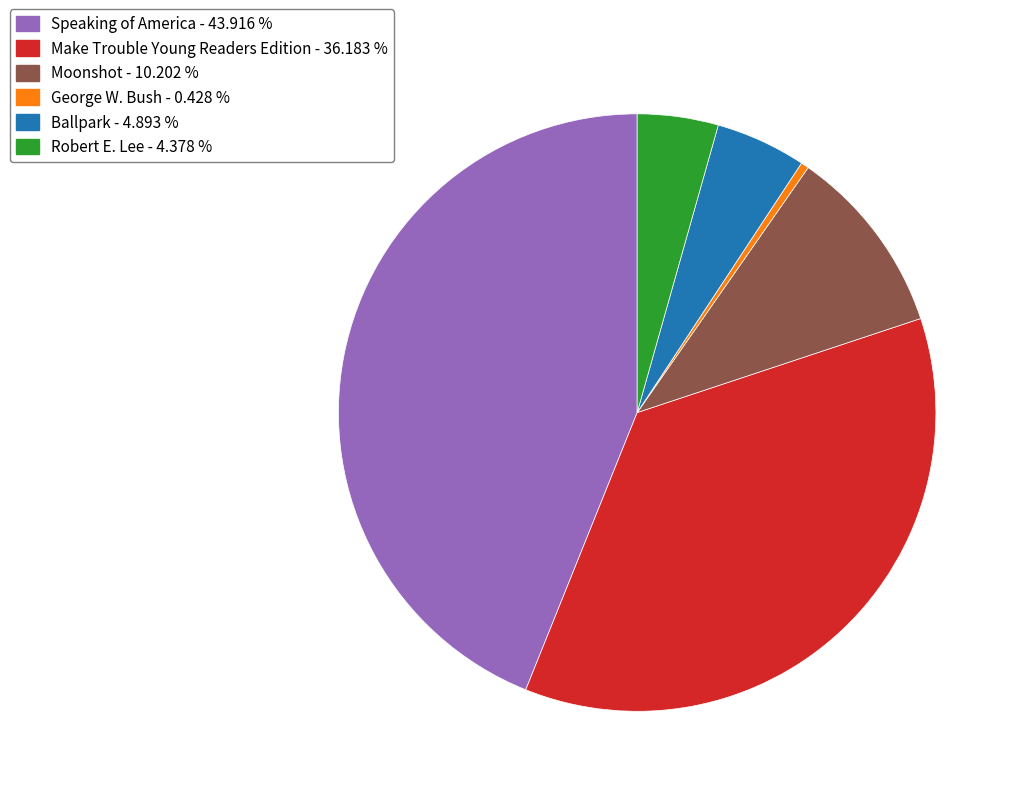

Does any single category account for the majority?

No